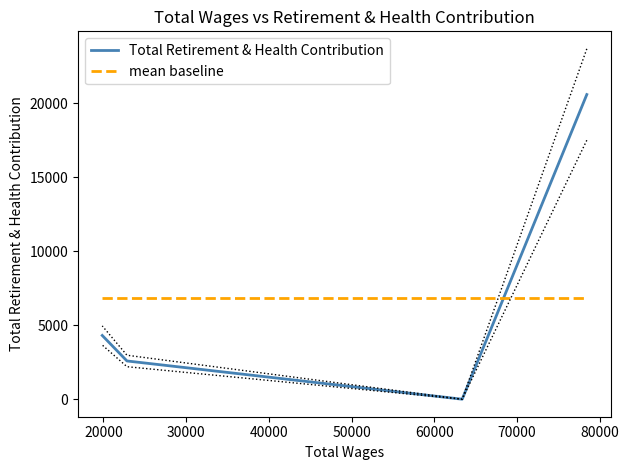

The chart shows a value of 30905.2 at 78423.0. True or false?

False